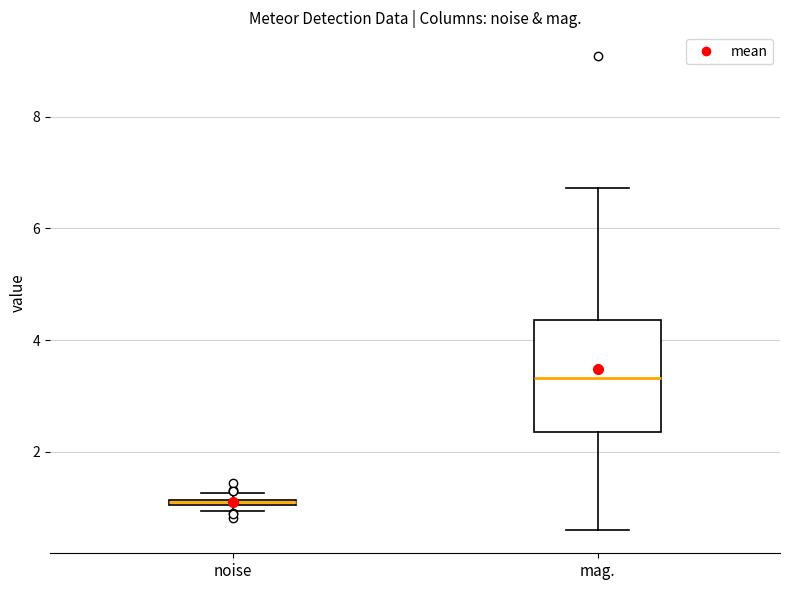

Comparing the boxes themselves (not the whiskers), which one is the tallest?

mag.